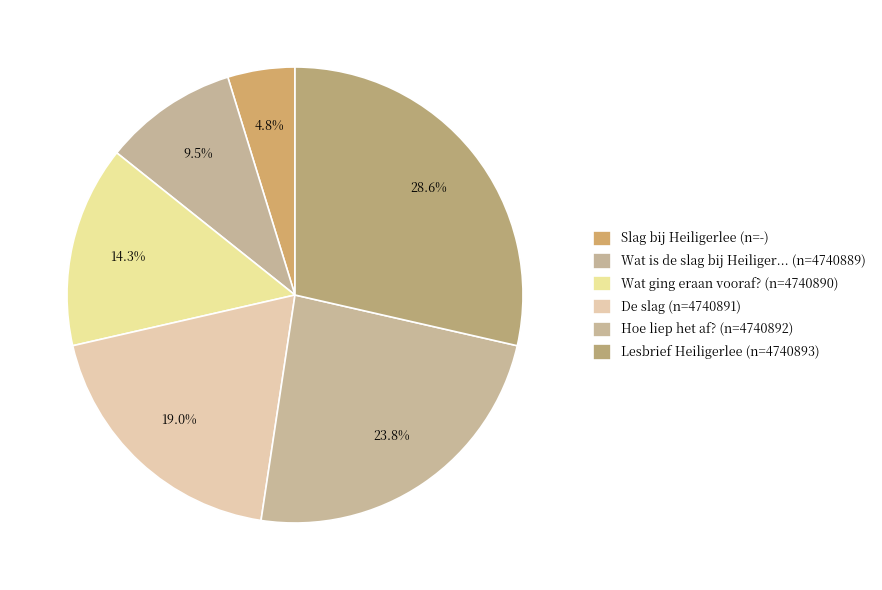

Count the number of slices in the pie.

6